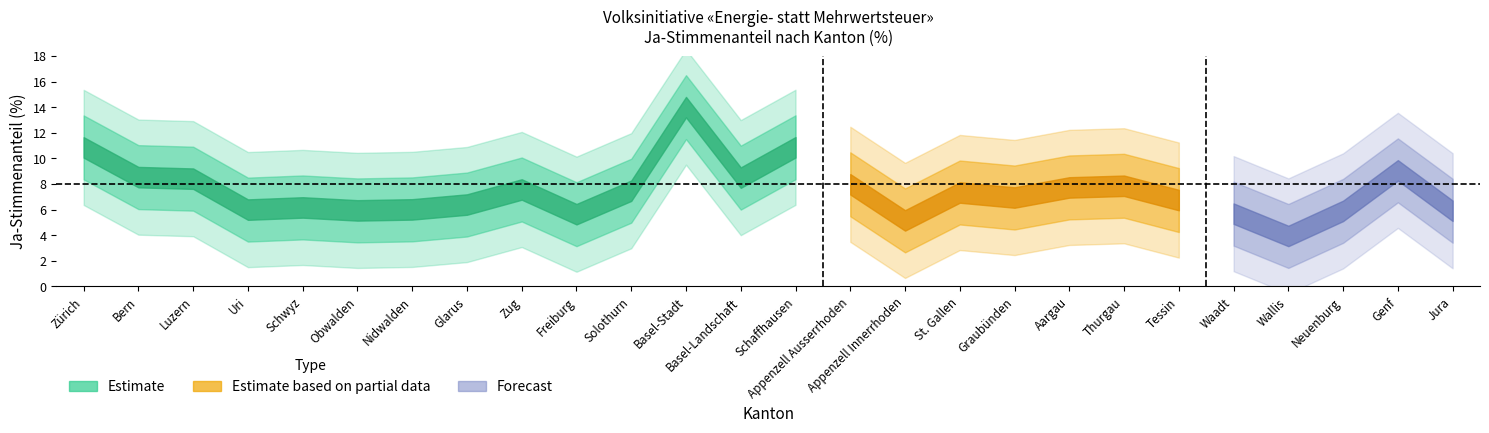

At which label is the value closest to 8?

Appenzell Ausserrhoden